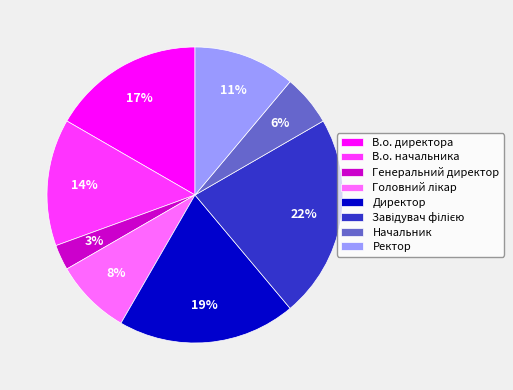

The В.о. директора slice represents 17% of the pie. True or false?

True